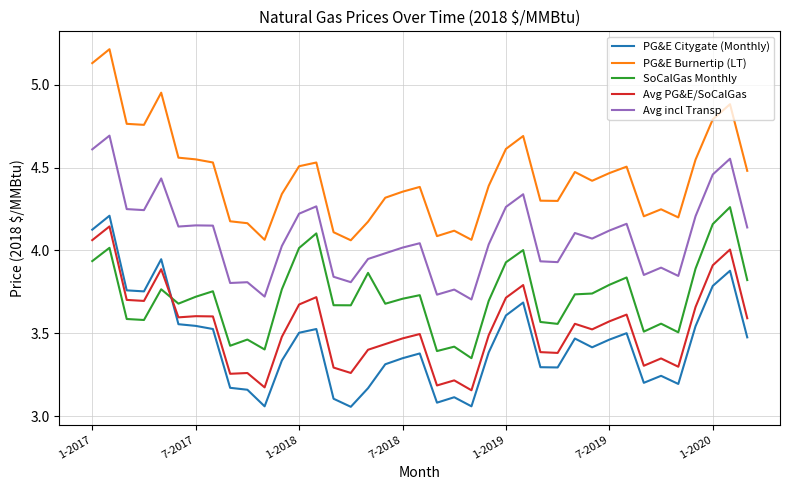

What is the greatest value displayed?

5.2